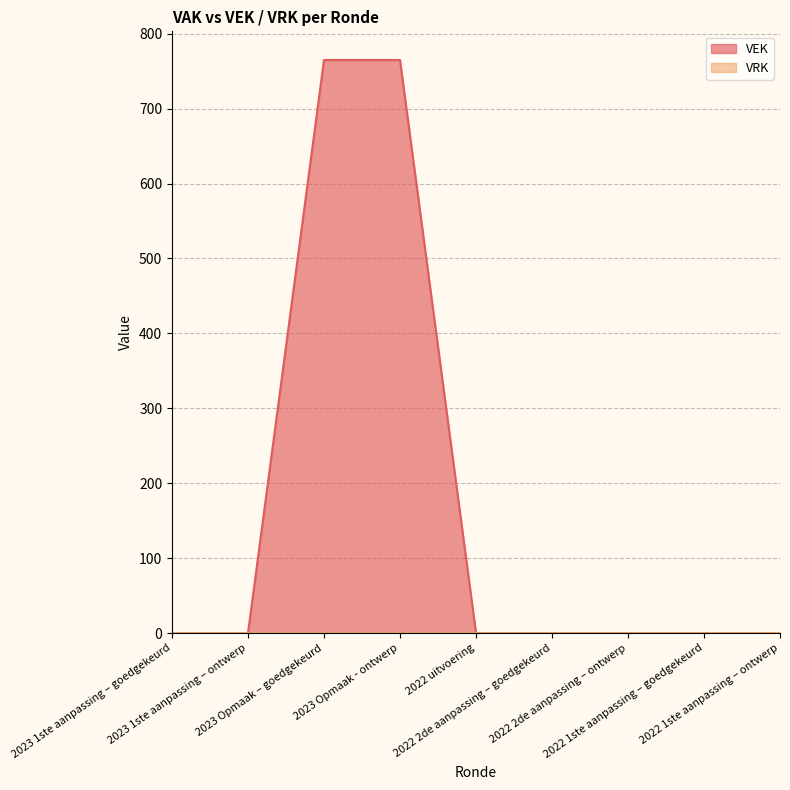

At which category does the chart reach its peak across all series?

2023 Opmaak – goedgekeurd